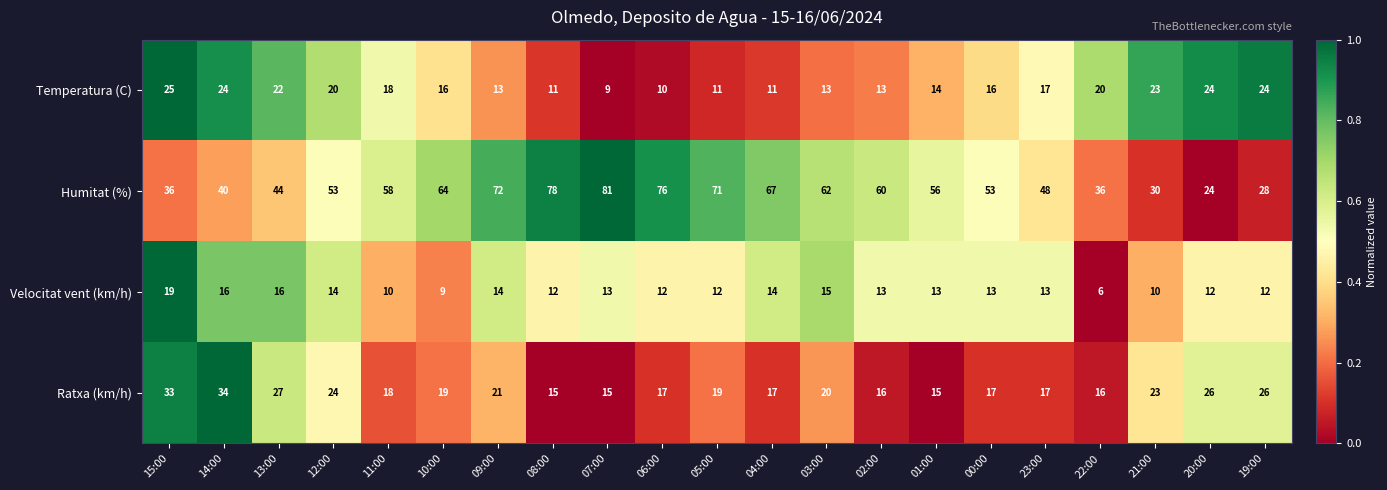

What is the total value across all series at 14:00?

114